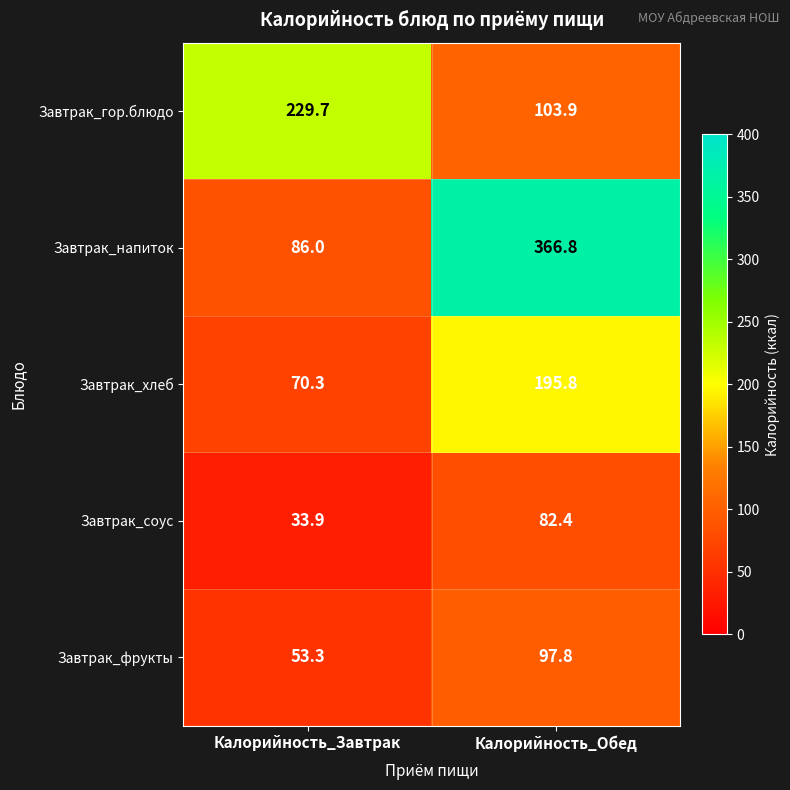

What is the difference between the Завтрак_хлеб values at Калорийность_Обед and Калорийность_Завтрак?

125.5